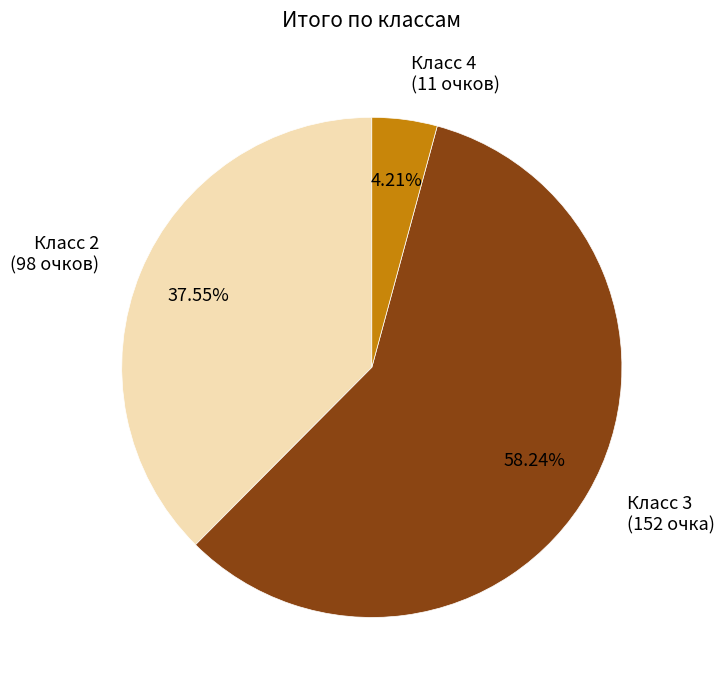

Do Класс 3 and Класс 2 together represent more than half of the pie?

Yes